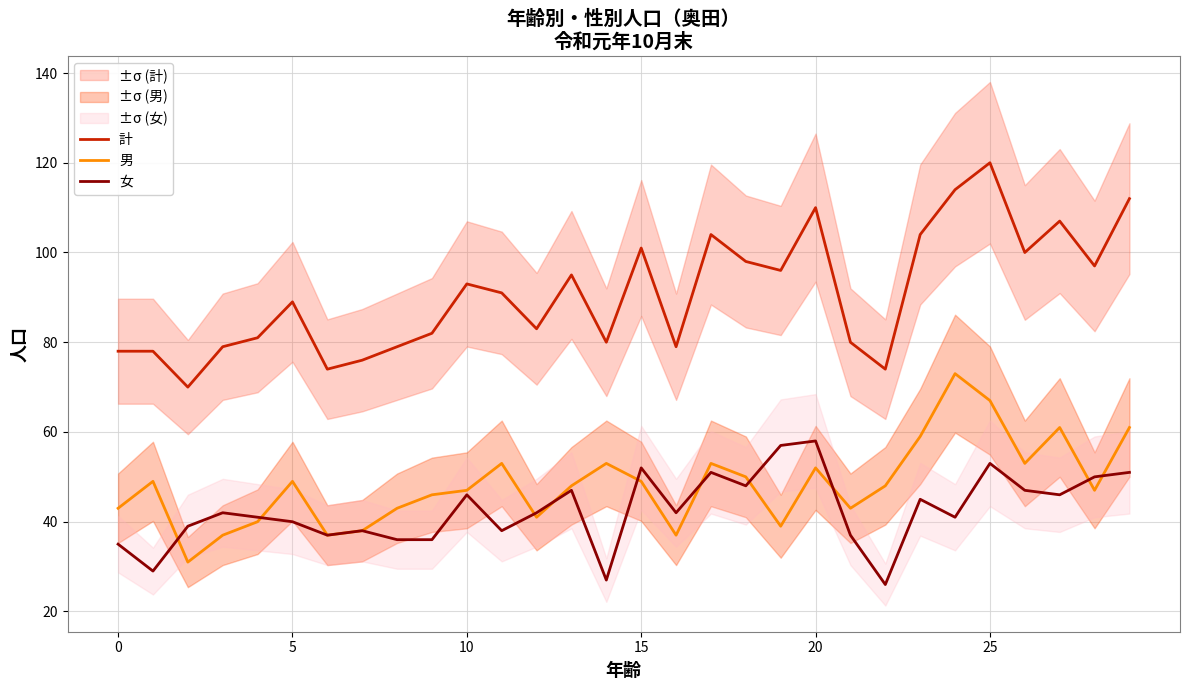

True or false: 男 and 計 intersect in this chart.

False